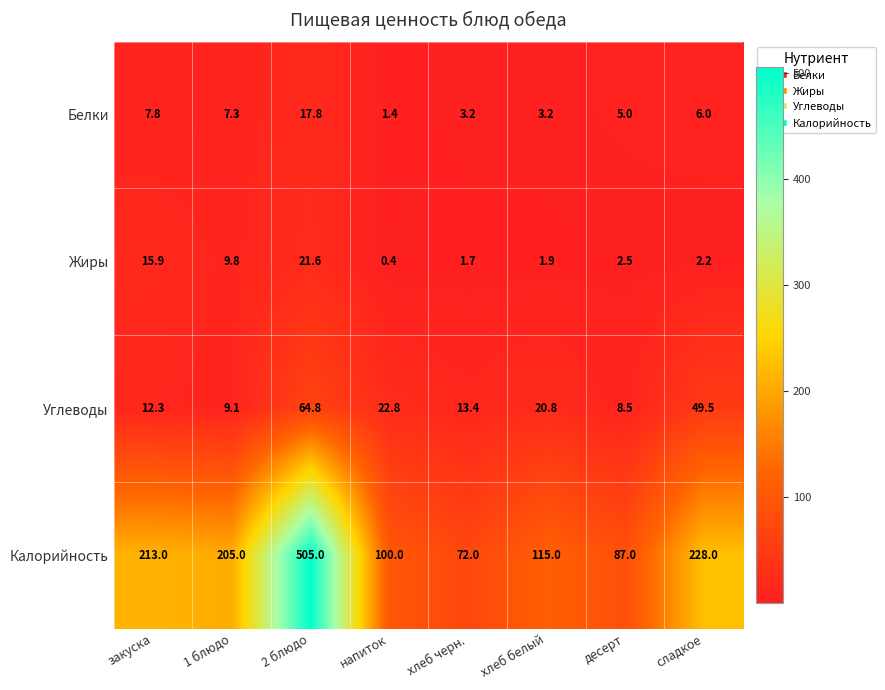

Read the Калорийность value at хлеб белый.

115.0